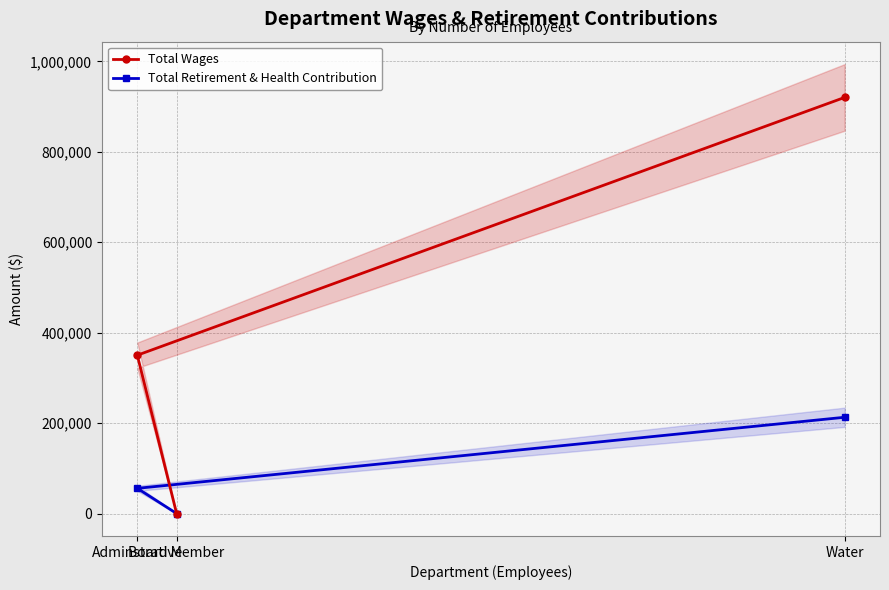

The value of Total Retirement & Health Contribution at Adminstrative is 81851. True or false?

False